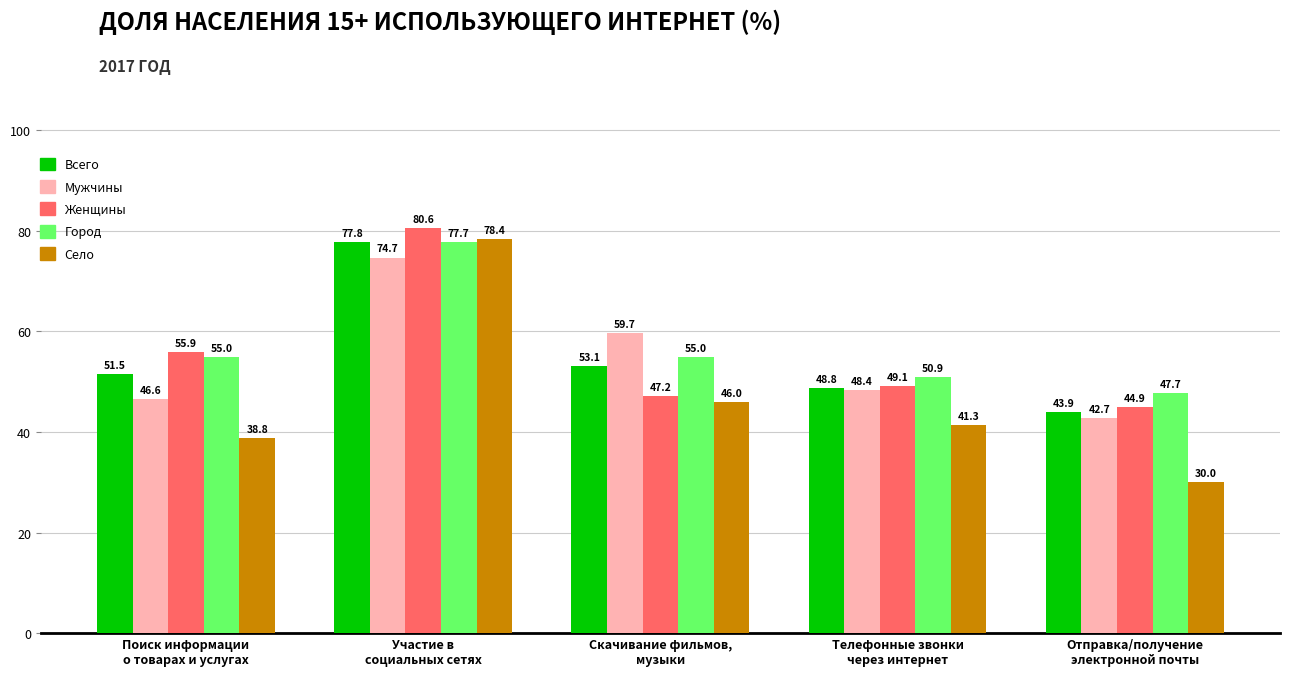

Which series has the largest range (max minus min)?

Село